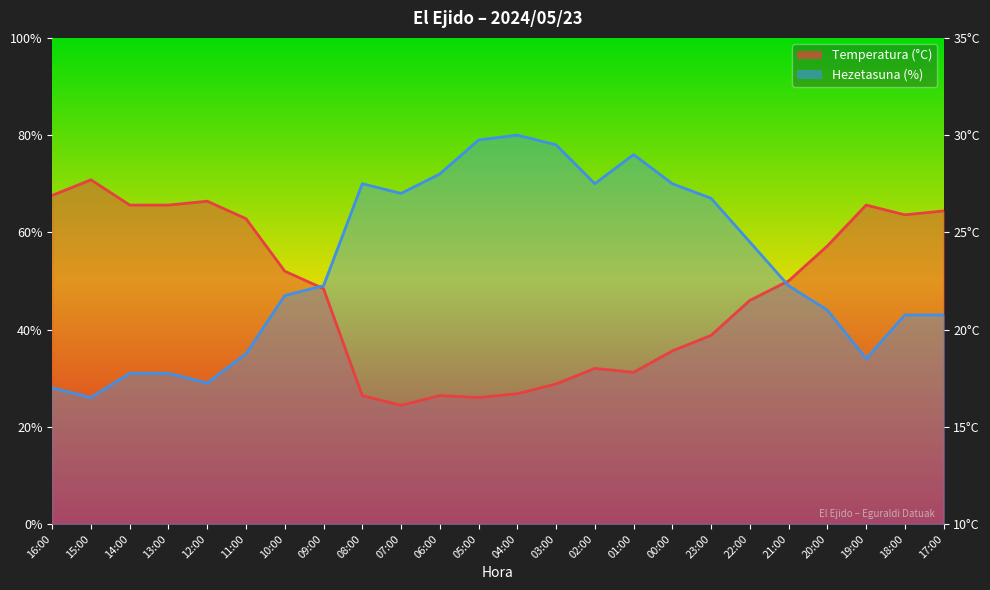

Which series has the largest range (max minus min)?

Hezetasuna (%)